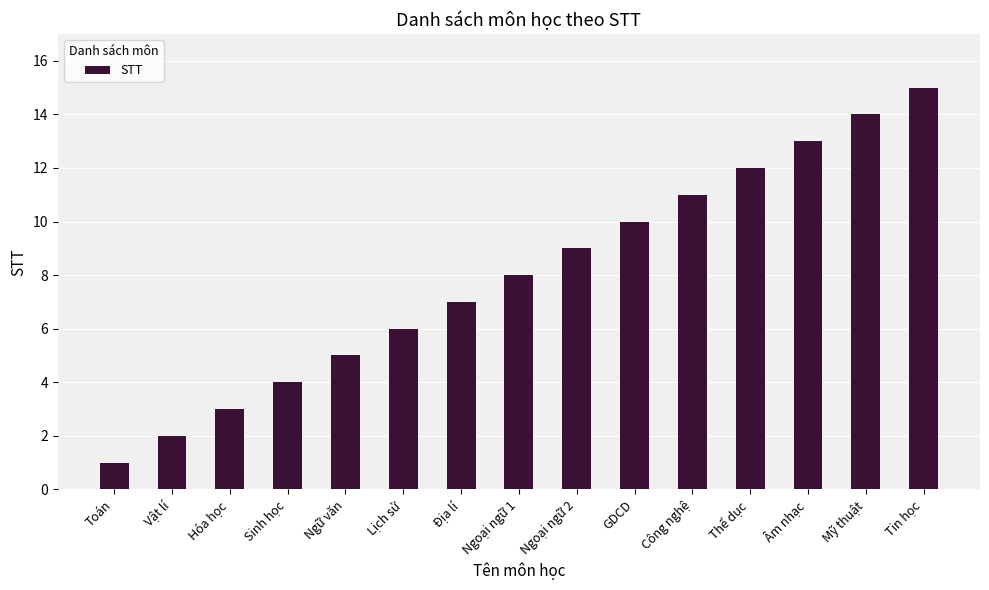

What is the label of the 4th bar from the left?

Sinh học